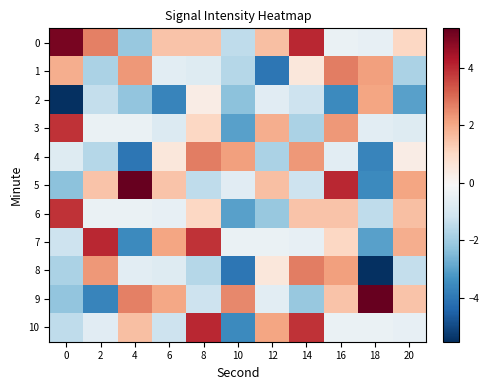

At how many categories does at least one series exceed 5?

3